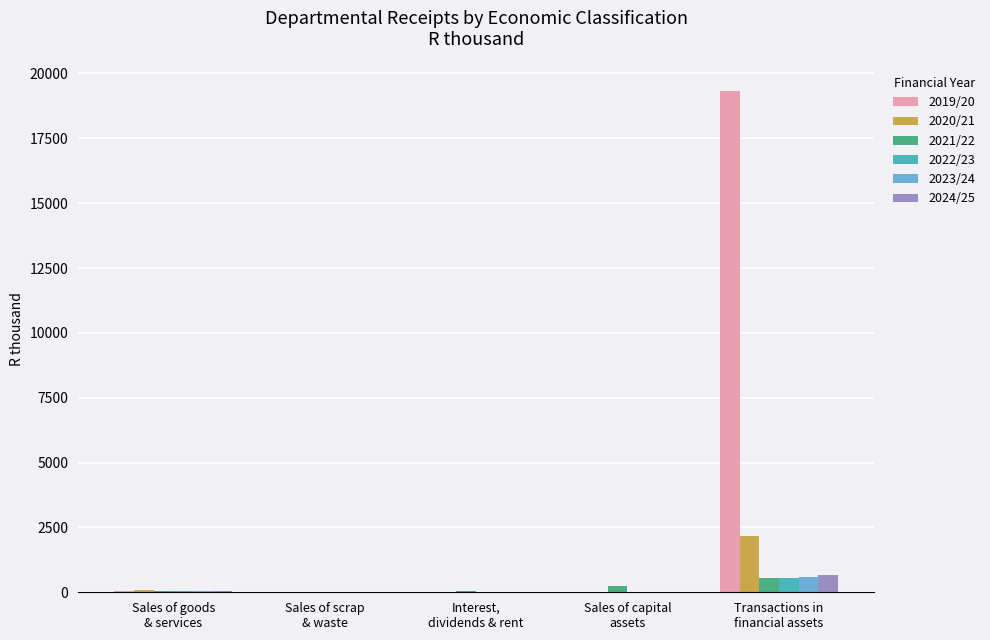

What is the greatest value displayed?

19334